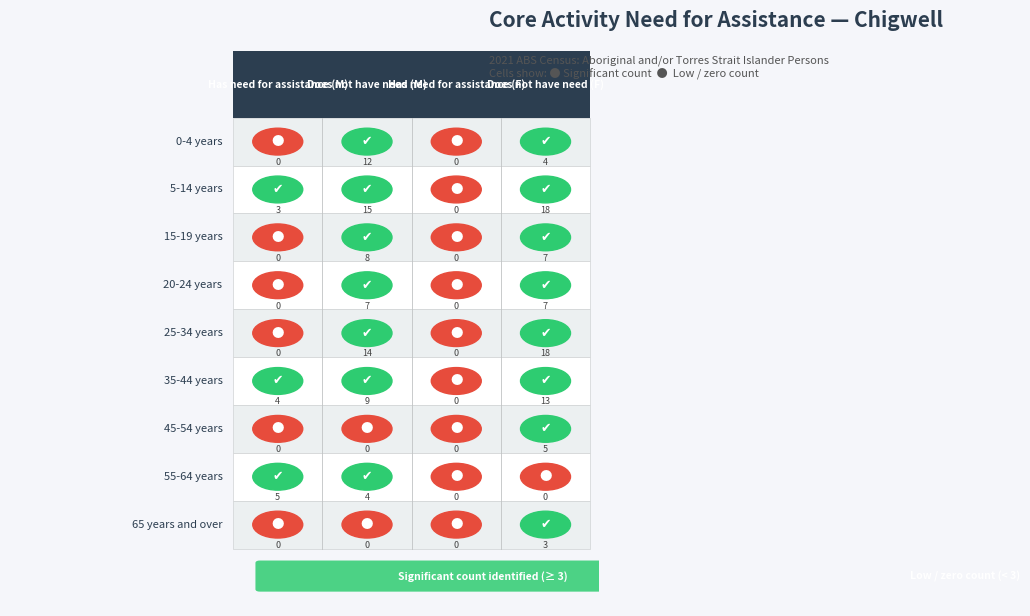

List the labels in order of 15-19 years value, largest first.

1, 3, 0, 2